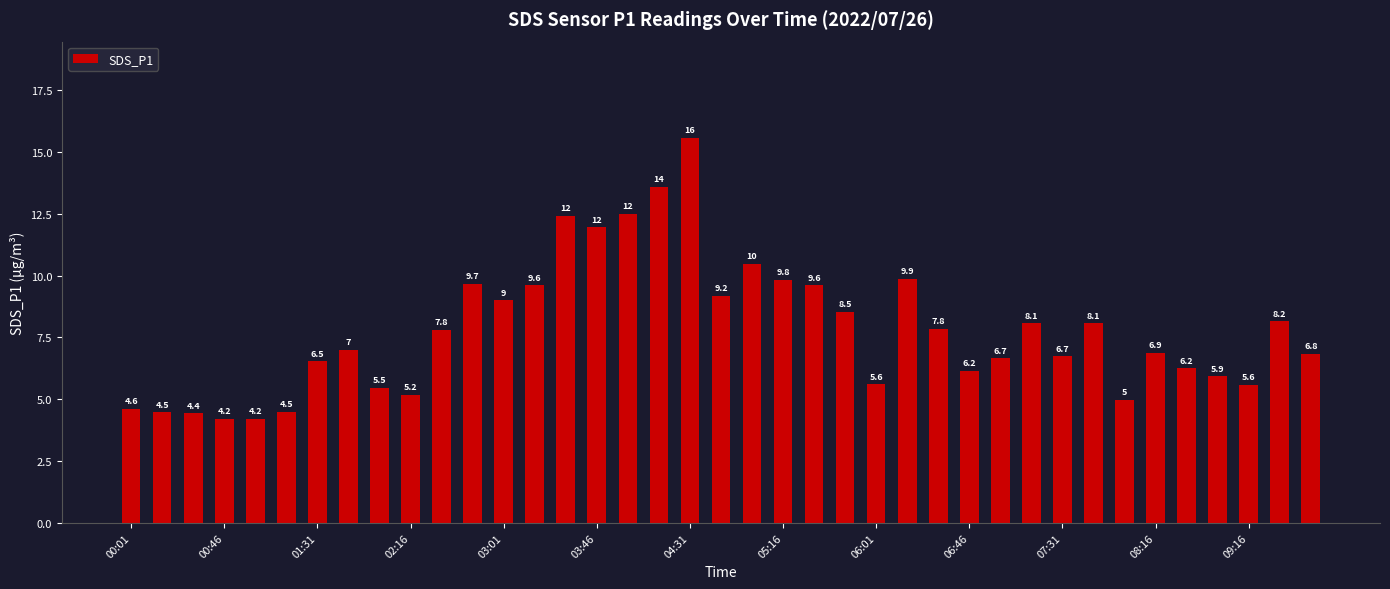

How many data points does each series have?

39